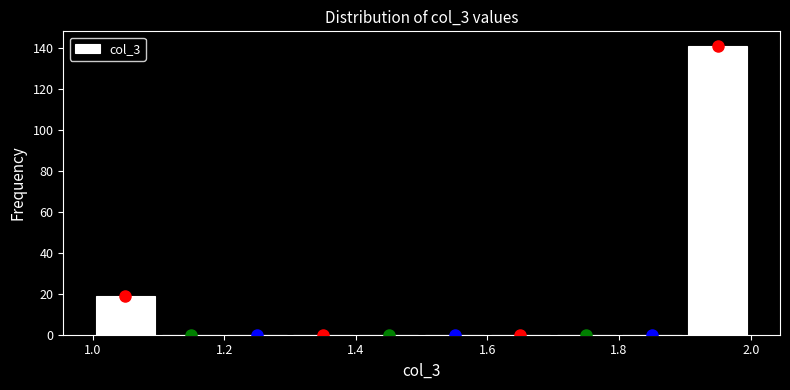

Reading left to right, list every bar in this chart as the range it spans on the x-axis followed by its height. The values are not printed on the chart, so give them approximately, as read against the axis.

1.0 to 1.1: 20
1.1 to 1.2: 0
1.2 to 1.3: 0
1.3 to 1.4: 0
1.4 to 1.5: 0
1.5 to 1.6: 0
1.6 to 1.7: 0
1.7 to 1.8: 0
1.8 to 1.9: 0
1.9 to 2.0: 142